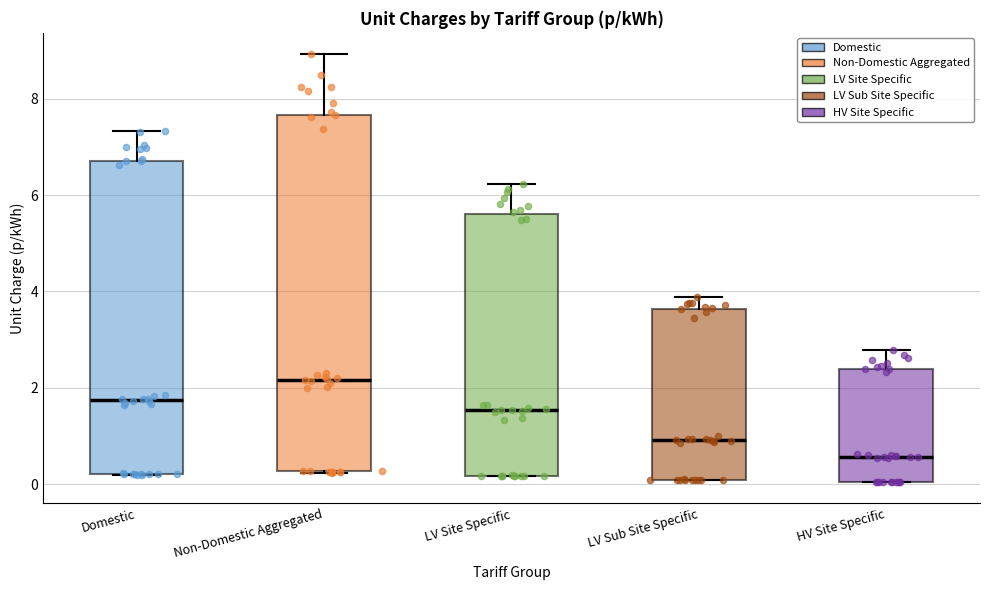

Reading left to right, read every box against the y-axis: the position of its median line, the range the box covers, and the ends of its whiskers. The values are not printed on the chart, so give them approximately, as read against the axis.

Domestic: median 1.8, box 0.2 to 6.8, whiskers 0.2 to 7.4
Non-Domestic Aggregated: median 2.2, box 0.2 to 7.6, whiskers 0.2 to 9.0
LV Site Specific: median 1.6, box 0.2 to 5.6, whiskers 0.2 to 6.2
LV Sub Site Specific: median 1.0, box 0.0 to 3.6, whiskers 0.0 to 3.8
HV Site Specific: median 0.6, box 0.0 to 2.4, whiskers 0.0 to 2.8